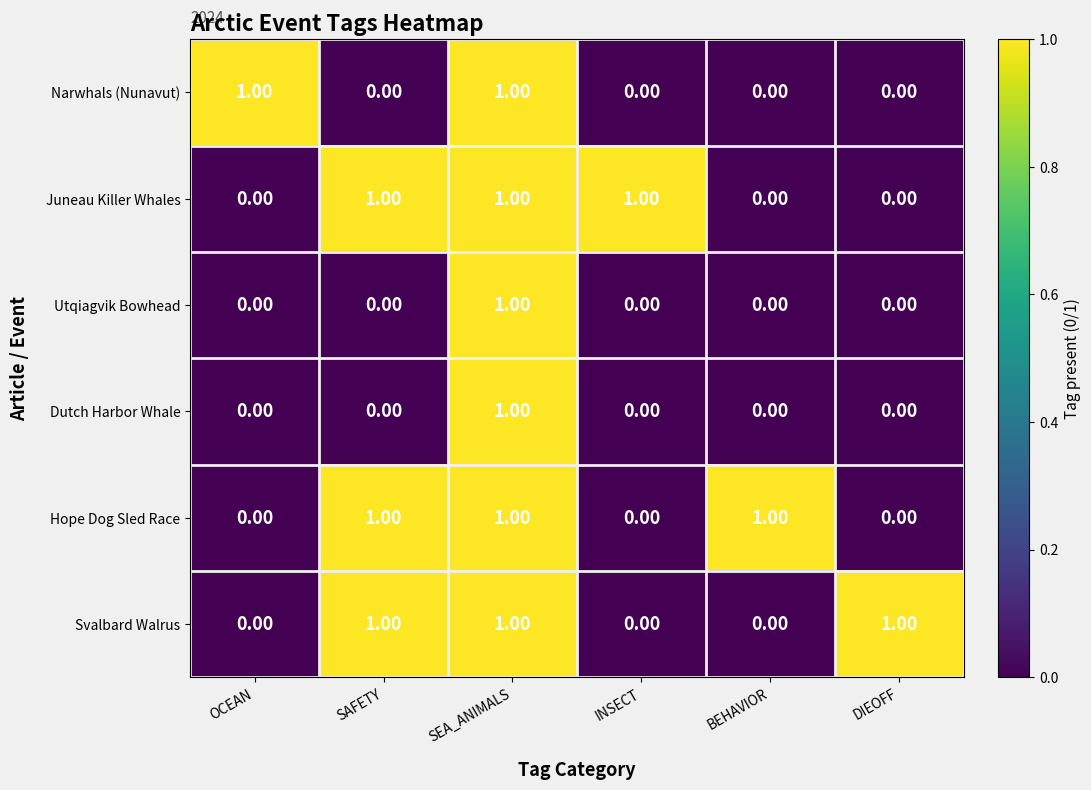

At which category is the sum across all series the highest?

SEA_ANIMALS